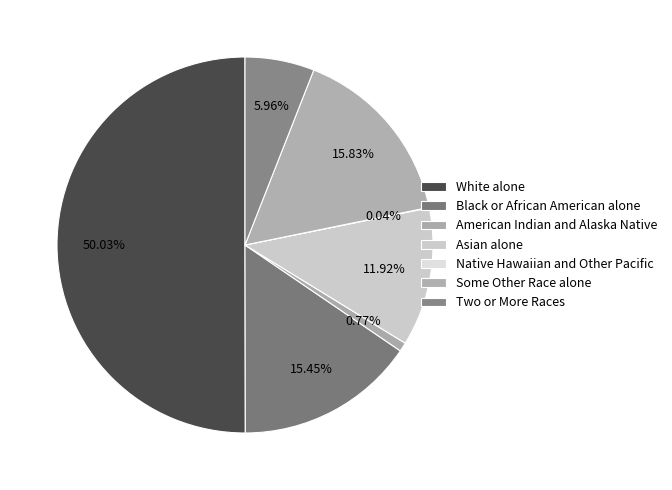

Which category accounts for the majority?

White alone